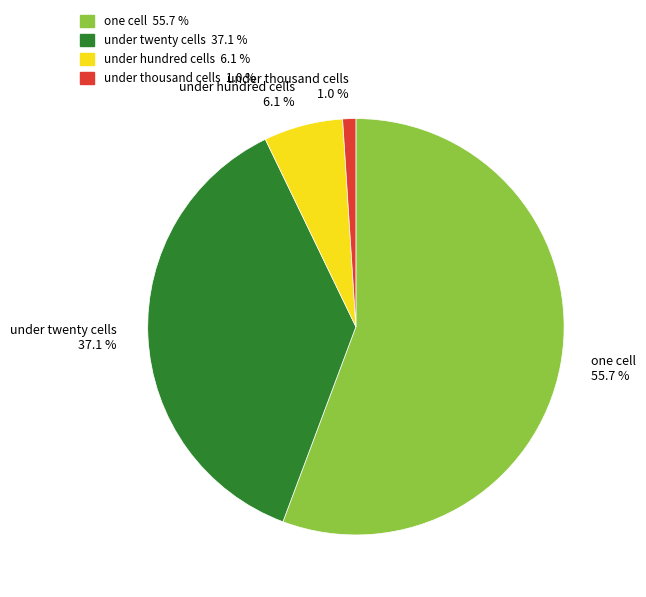

Does any single category account for the majority?

Yes